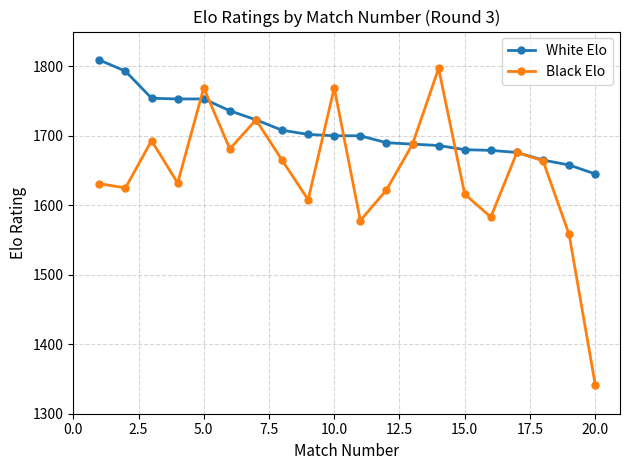

Which series has the widest spread of values?

Black Elo